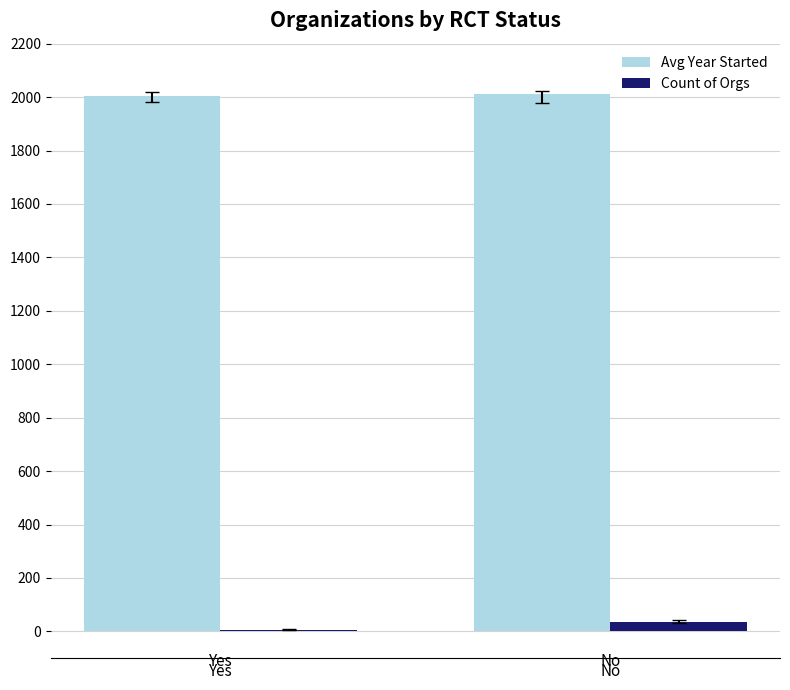

The value of Avg Year Started at Yes is 2003.0. True or false?

True